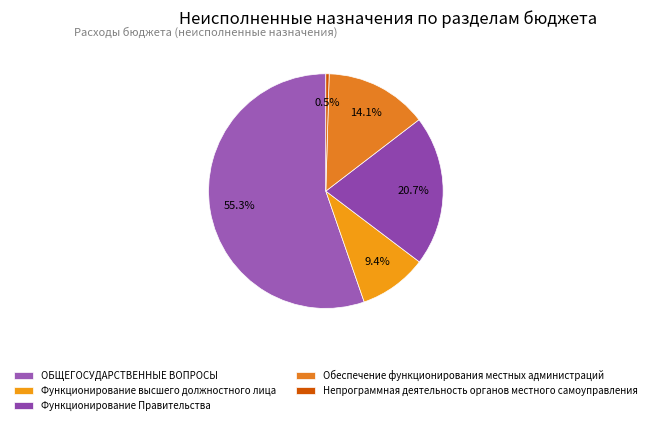

To the nearest percent, what percentage of the pie is Функционирование Правительства?

21%